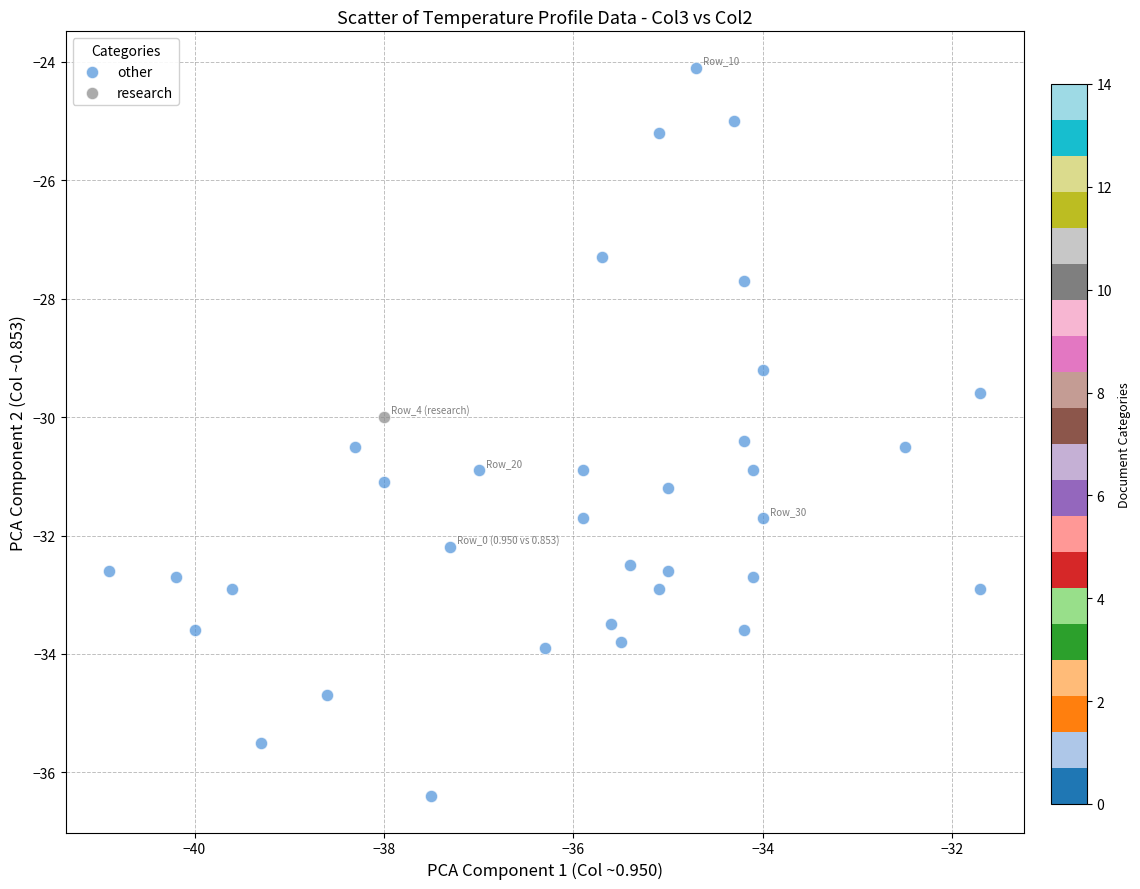

What are all the series names shown in the legend?

other, research